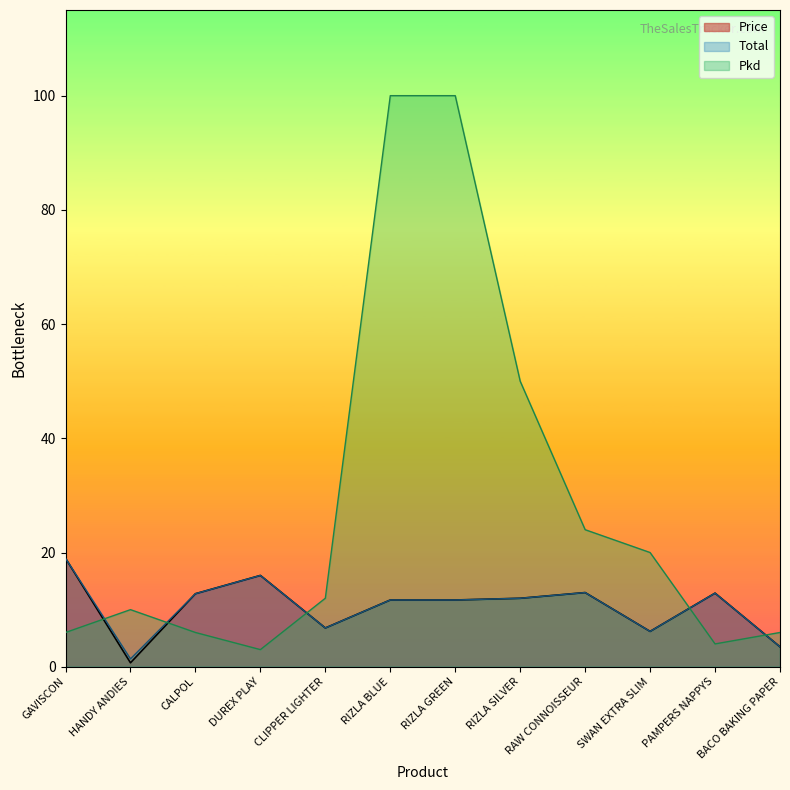

Rank the series at DUREX PLAY from highest to lowest value.

Price, Total, Pkd